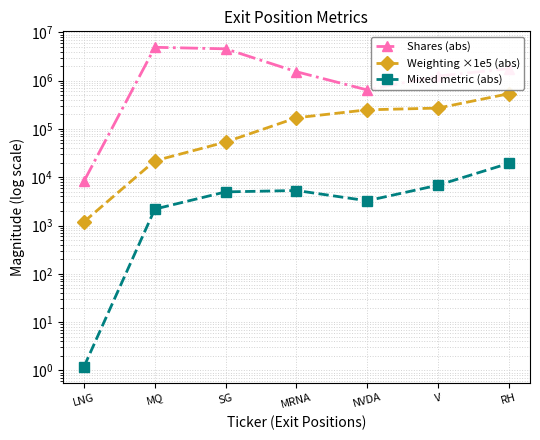

What is the maximum value shown in the chart?

4902192.0